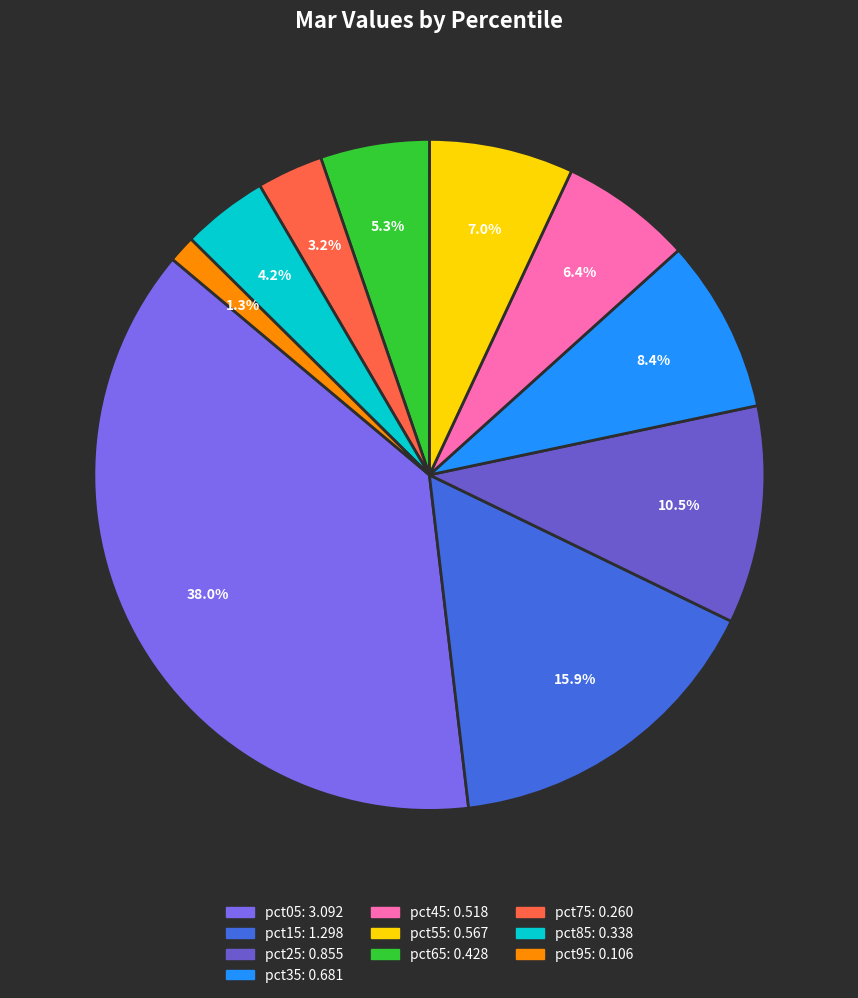

The pct95 slice represents 10% of the pie. True or false?

False